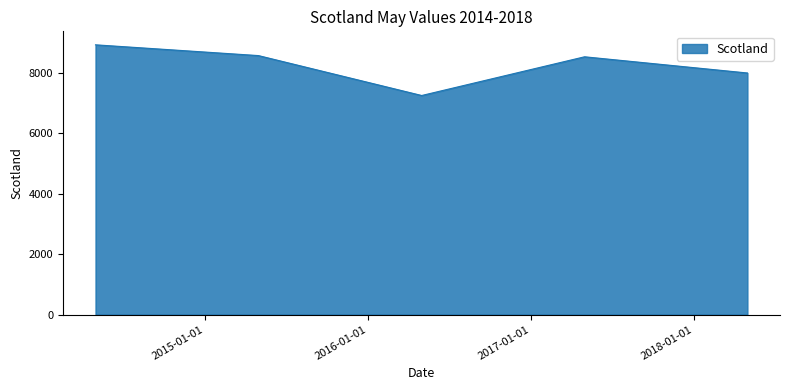

What is the average value?

8253